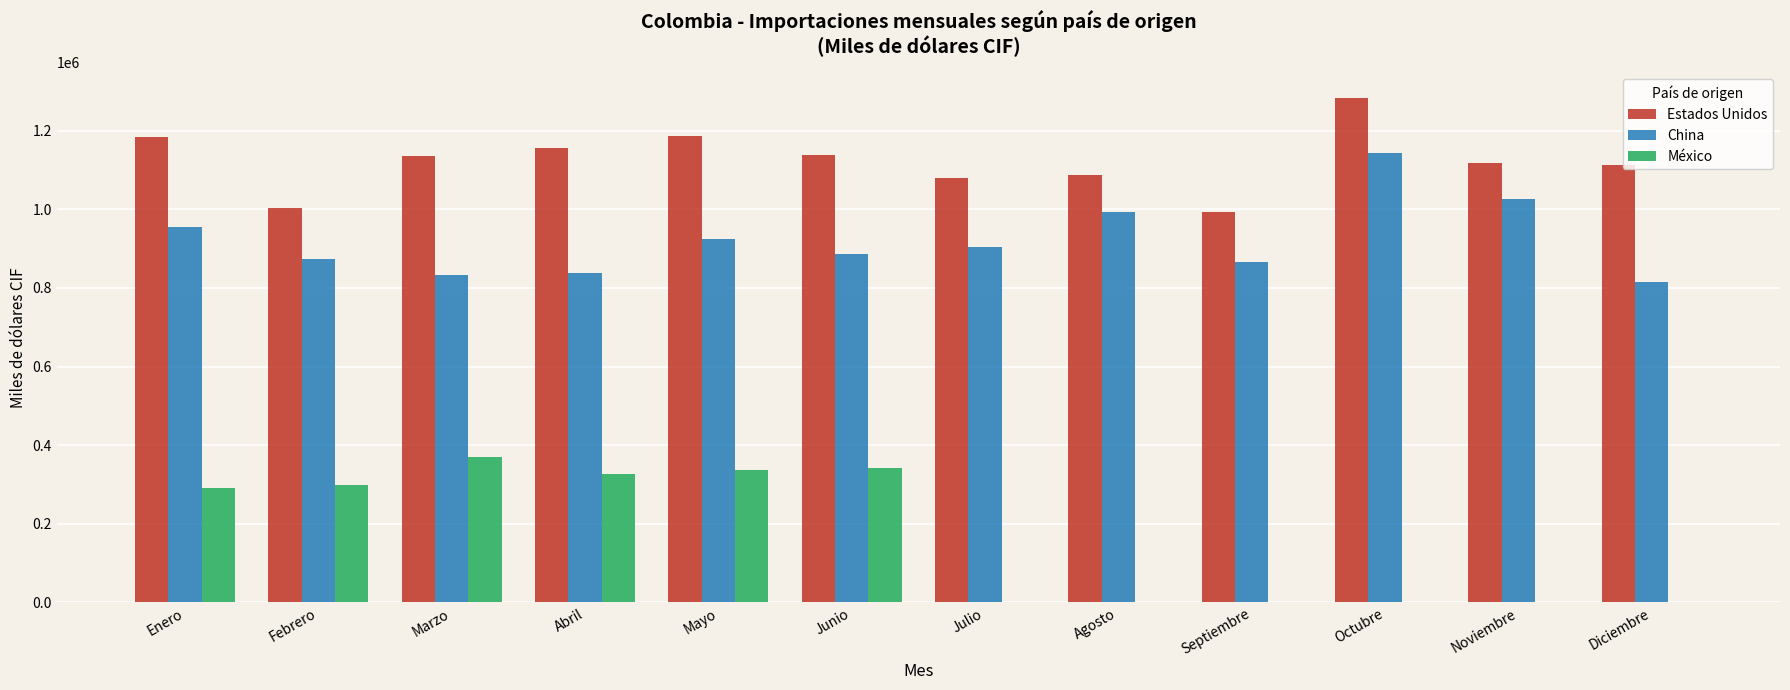

The value of Estados Unidos at Abril is 1156684.1. True or false?

True